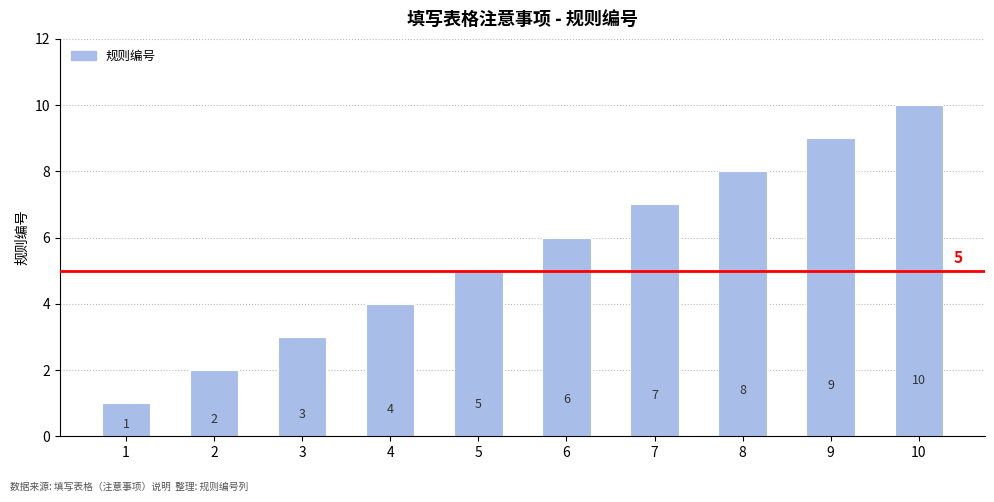

Reading left to right, what are all the values shown in this chart?

1	2	3	4	5	6	7	8	9	10